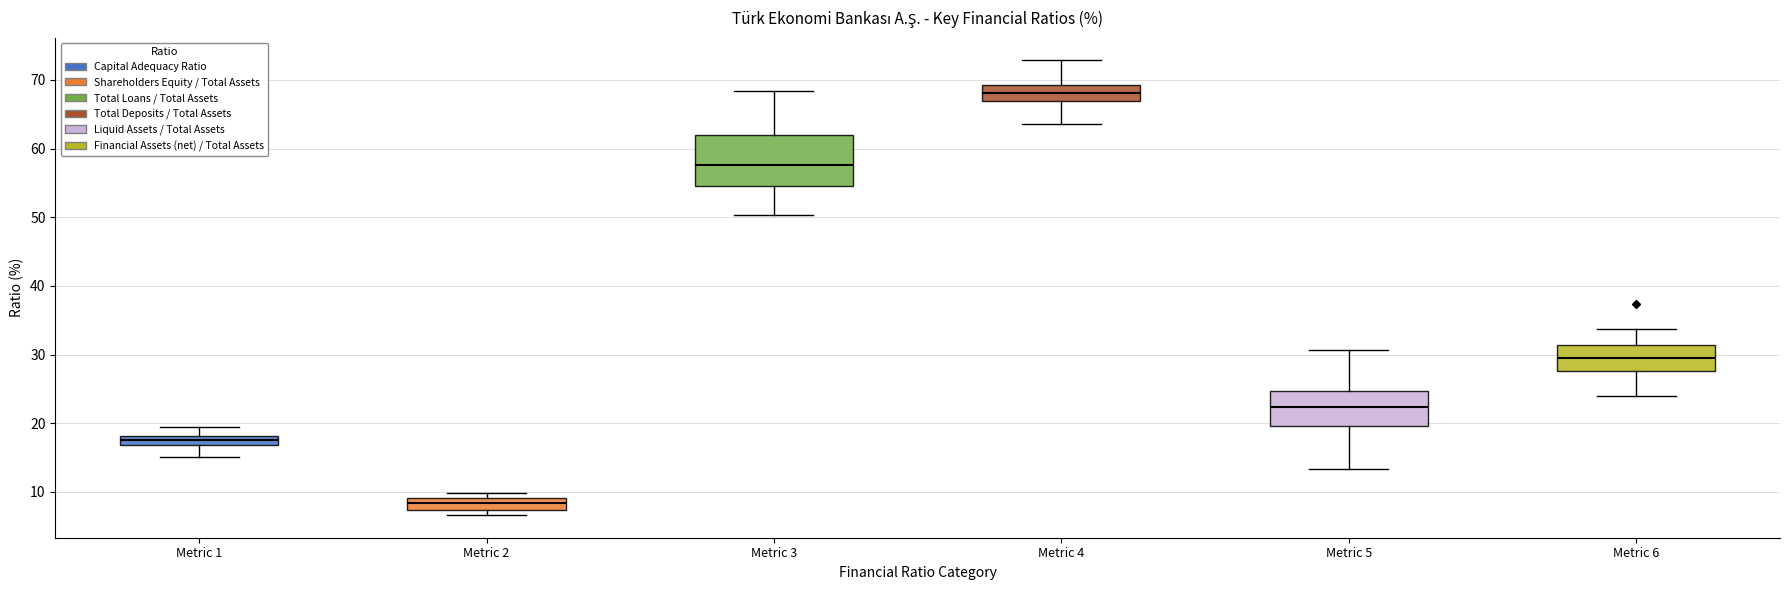

Where is the upper edge of the box for Metric 1 on the y-axis? The values are not printed on the chart, so give them approximately, as read against the axis.

18